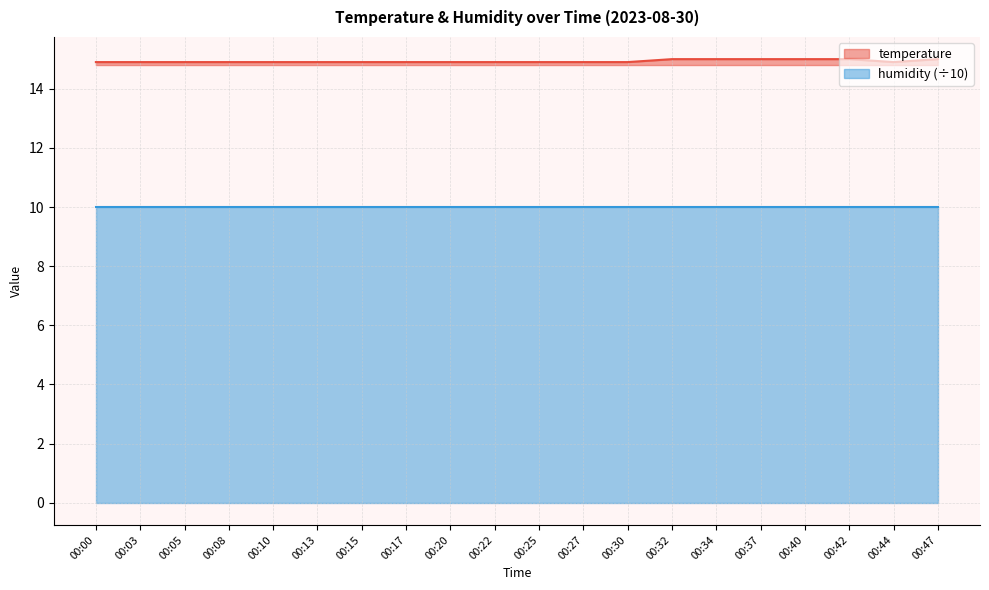

List the labels in order of value, smallest first.

00:00, 00:03, 00:05, 00:08, 00:10, 00:13, 00:15, 00:17, 00:20, 00:22, 00:25, 00:27, 00:30, 00:44, 00:32, 00:34, 00:37, 00:40, 00:42, 00:47